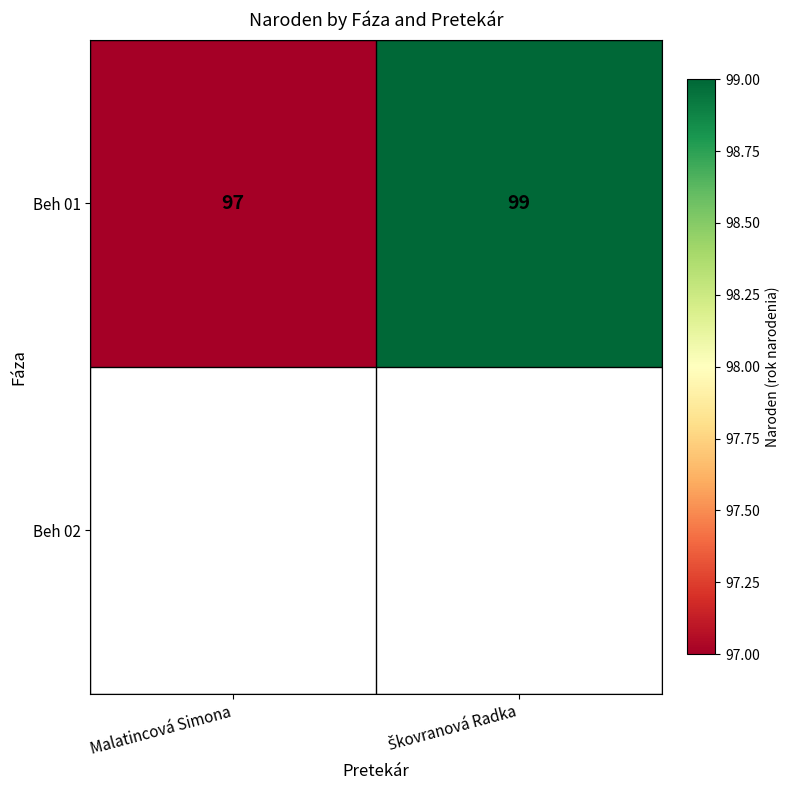

List the labels in order of value, smallest first.

Malatincová Simona, Škovranová Radka